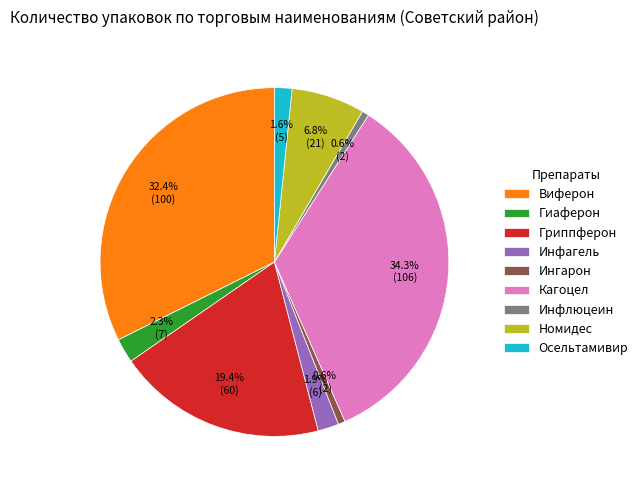

The Кагоцел slice represents 25% of the pie. True or false?

False